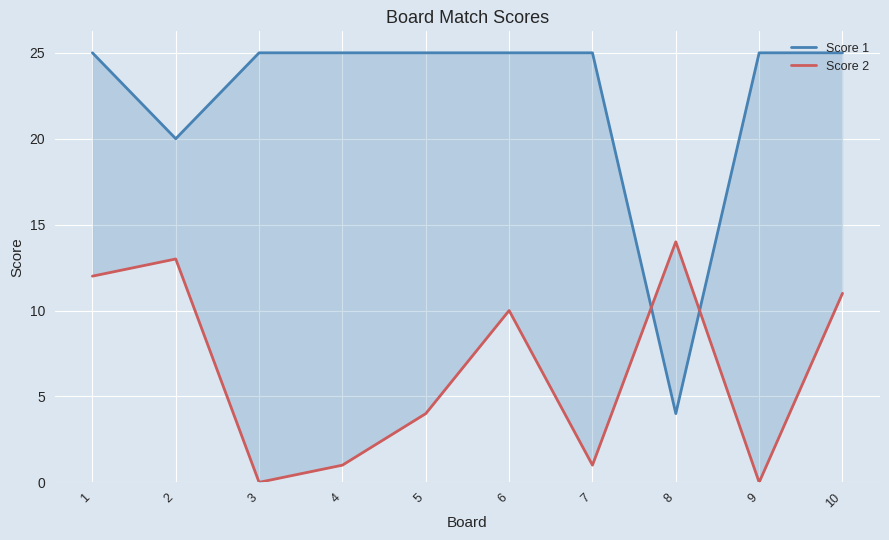

What is the highest value of the Score 2 series?

14